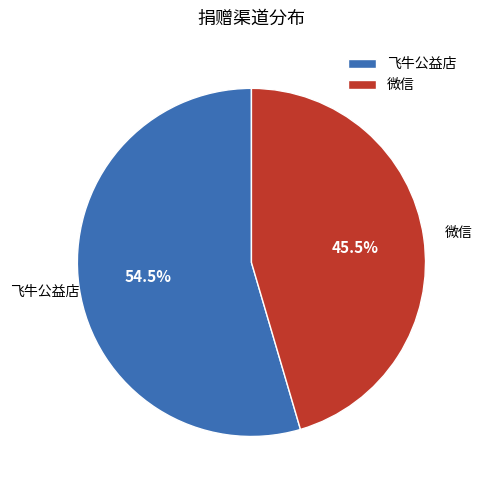

How many segments does this pie chart have?

2